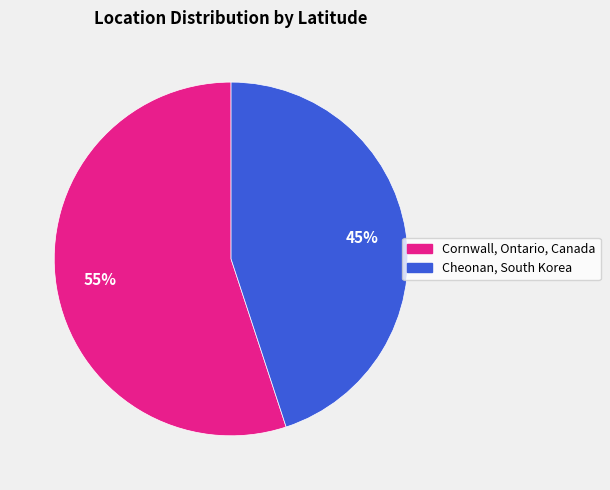

Rank the categories by value from highest to lowest.

Cornwall, Ontario, Canada, Cheonan, South Korea